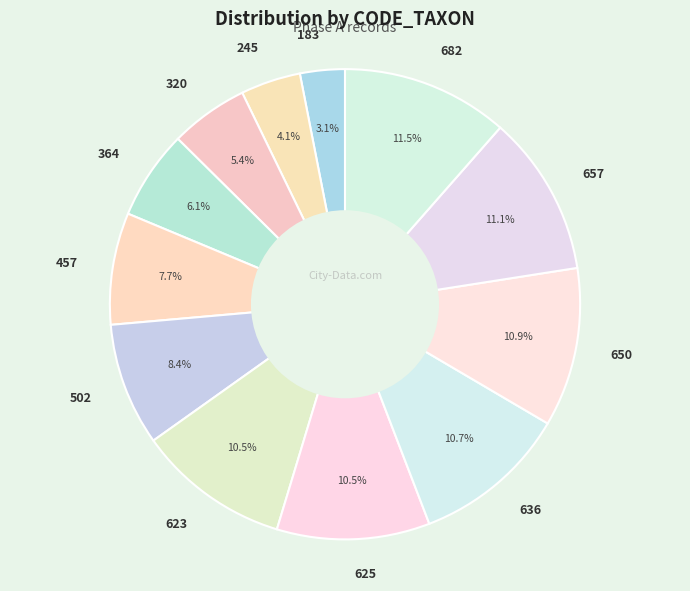

Approximately how many times larger is the value at 623 compared to 650?

1.0